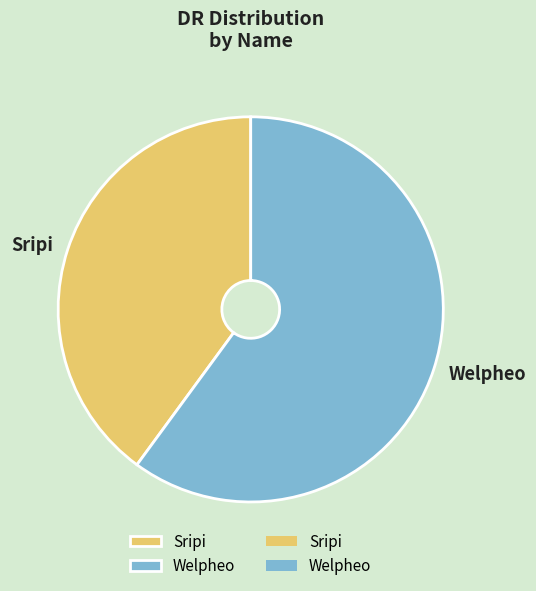

How many segments does this pie chart have?

2